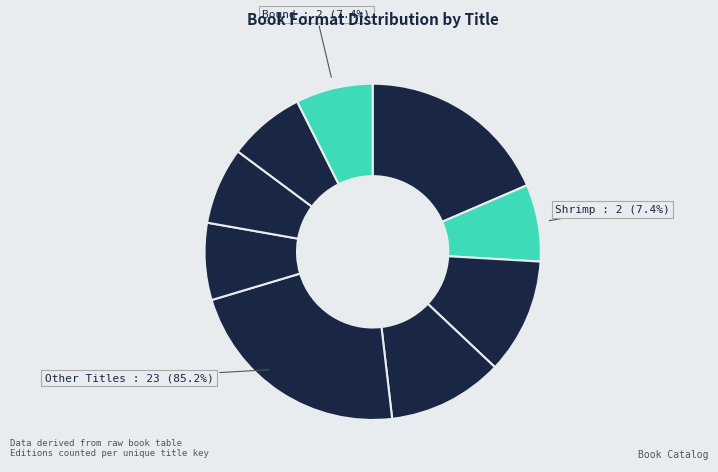

What percentage is the Alice's Adventures in Wonderland slice, to the nearest percent?

19%